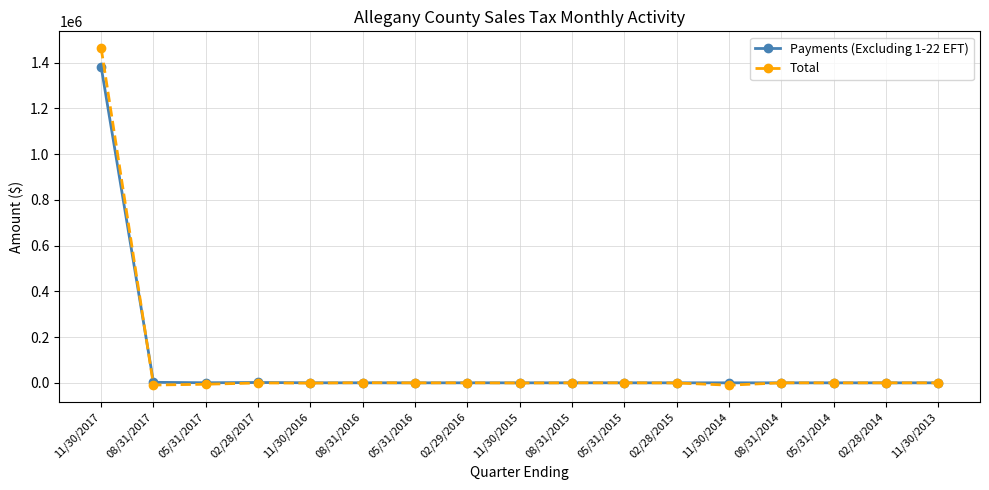

What is the label of the 6th point from the right?

02/28/2015